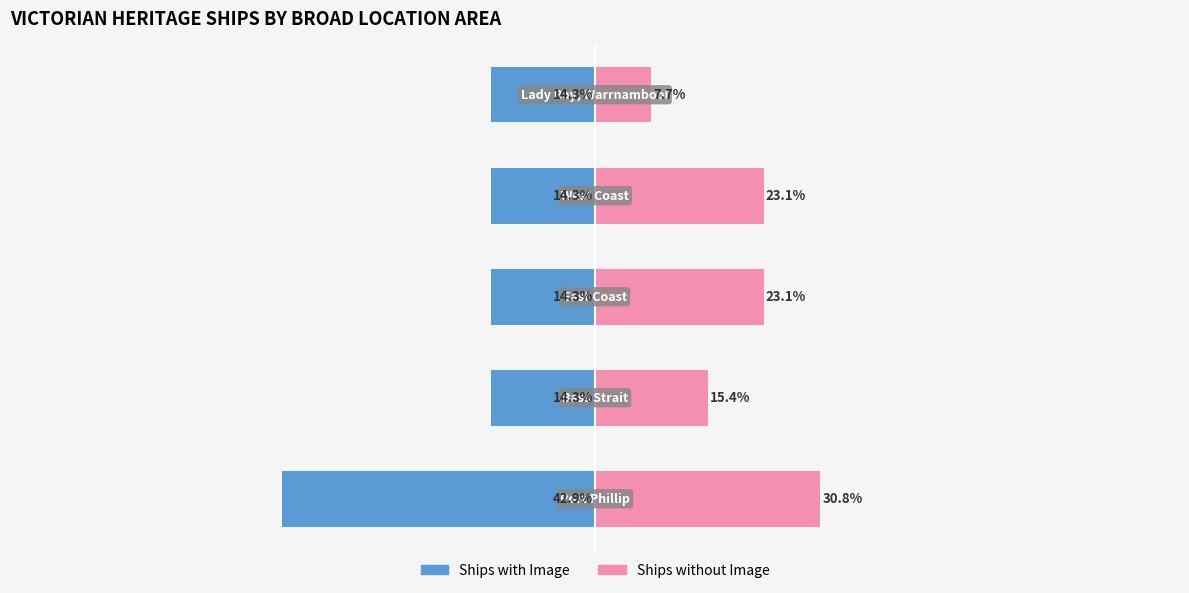

Is it true that Ships without Image equals 7.3 at 3?

False